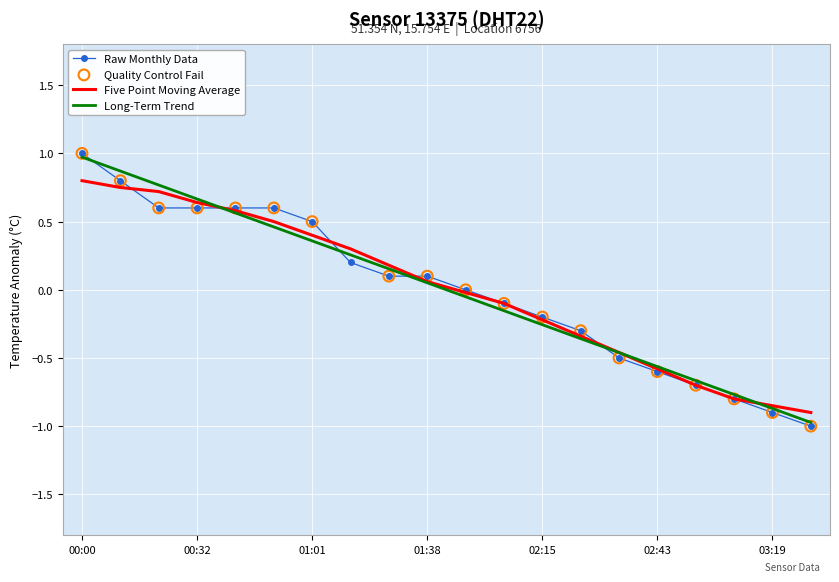

What is the maximum value shown in the chart?

1.0